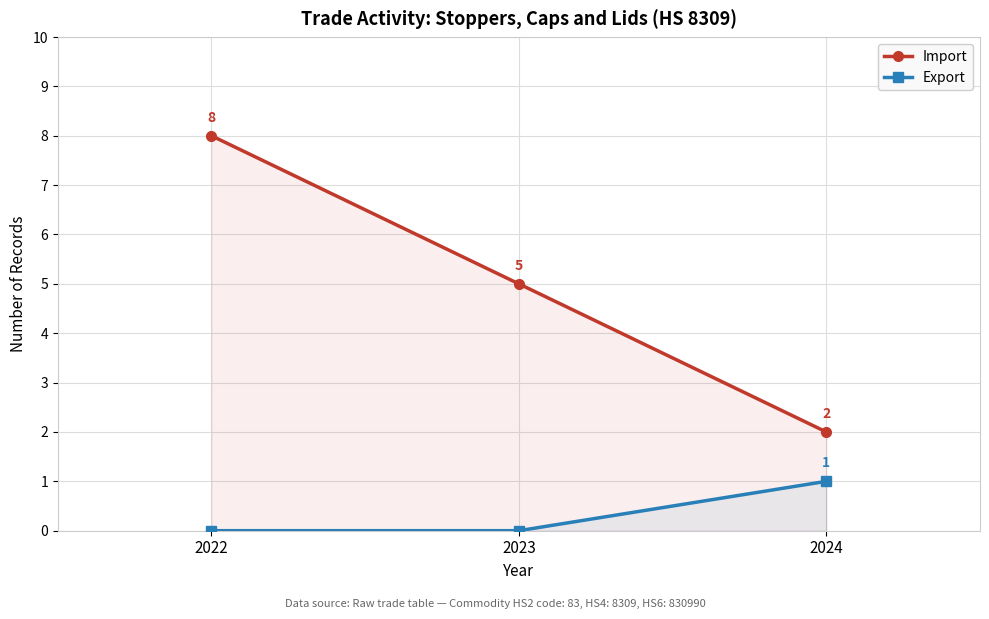

Does the chart display data point markers on the line(s)?

Yes